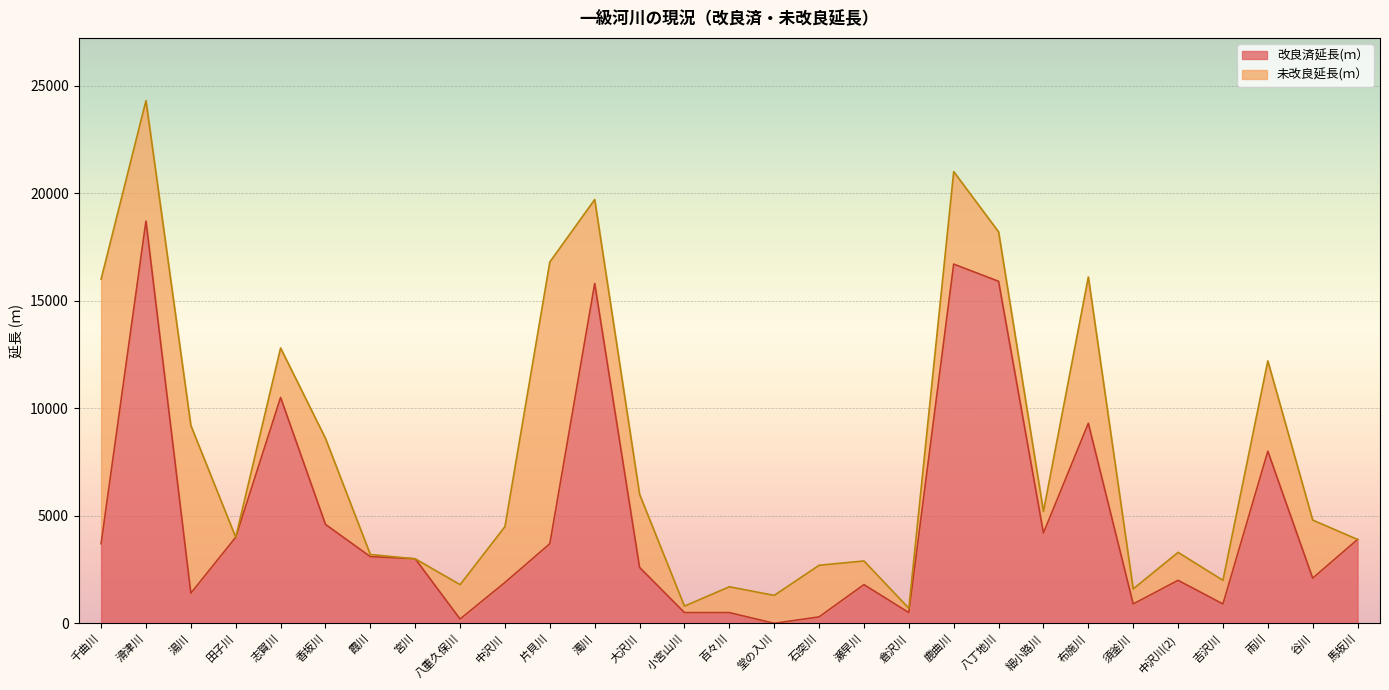

Reading right to left, transcribe all the data shown in this chart.

3900	2100	8000	900	2000	900	9300	4200	15900	16700	500	1800	300	0	500	500	2600	15800	3700	1900	200	3000	3100	4600	10500	4000	1400	18700	3700